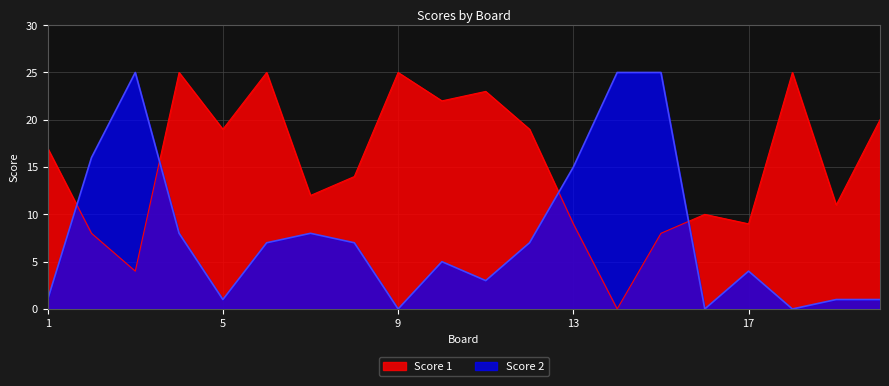

How many data points in Score 1 are above 17?

9